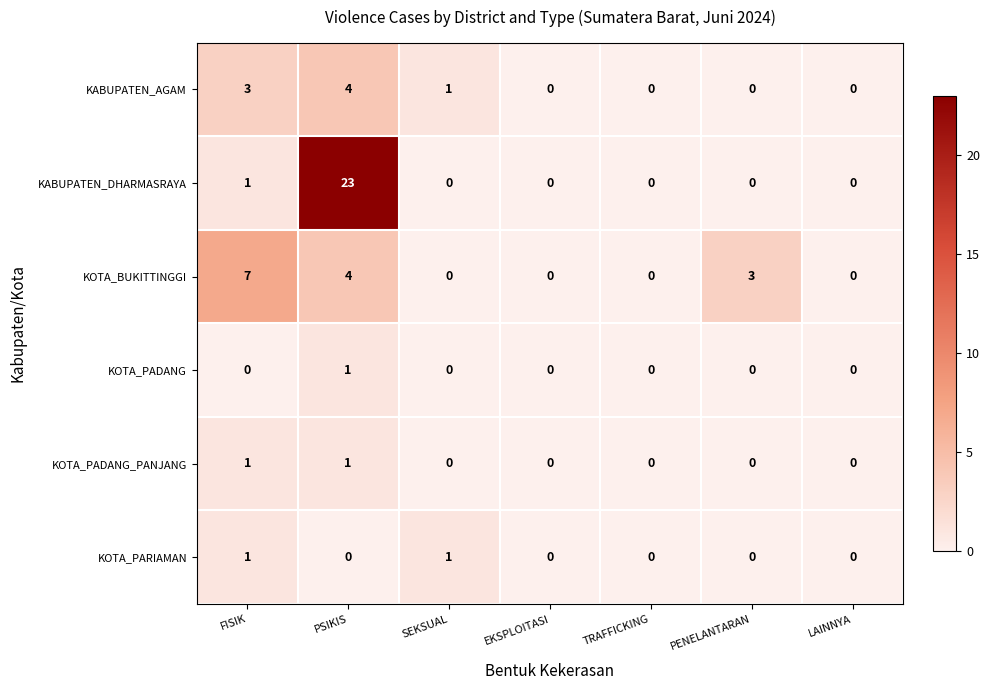

Count the number of categories in the chart.

7